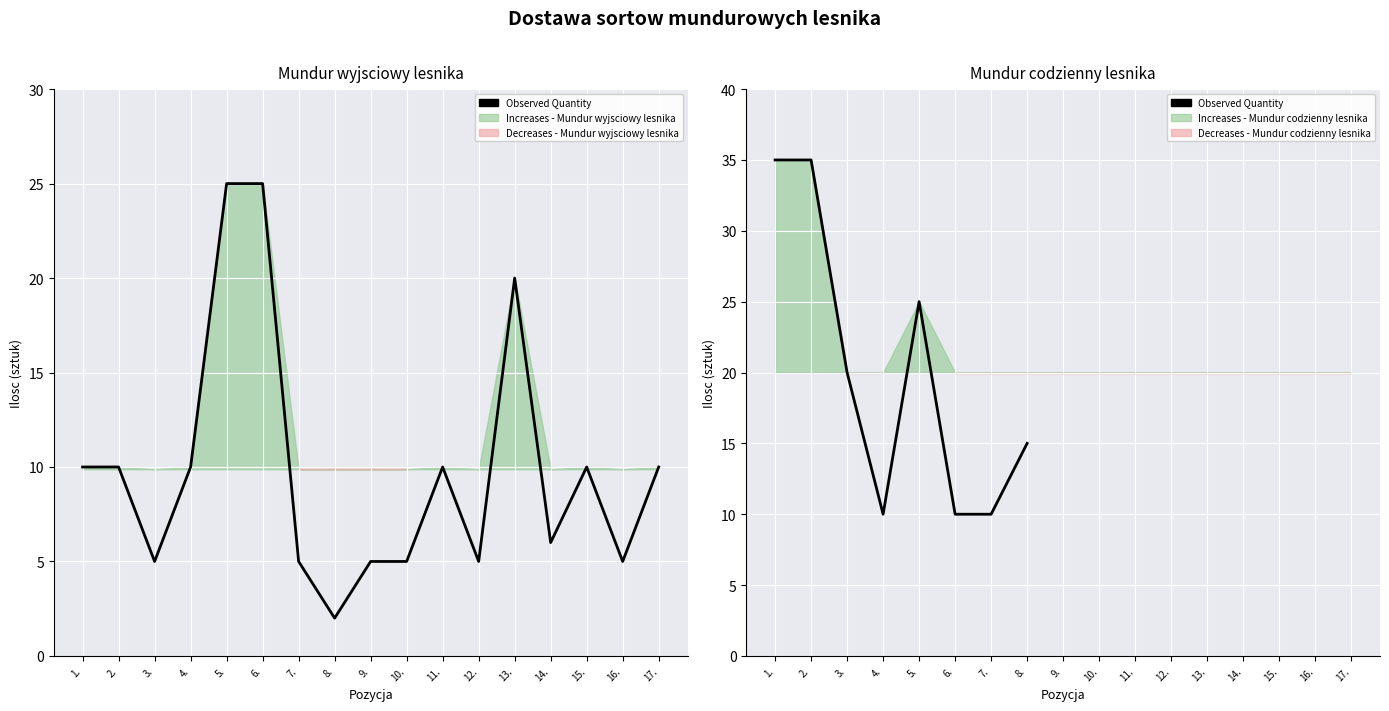

Where is the first local minimum?

4.